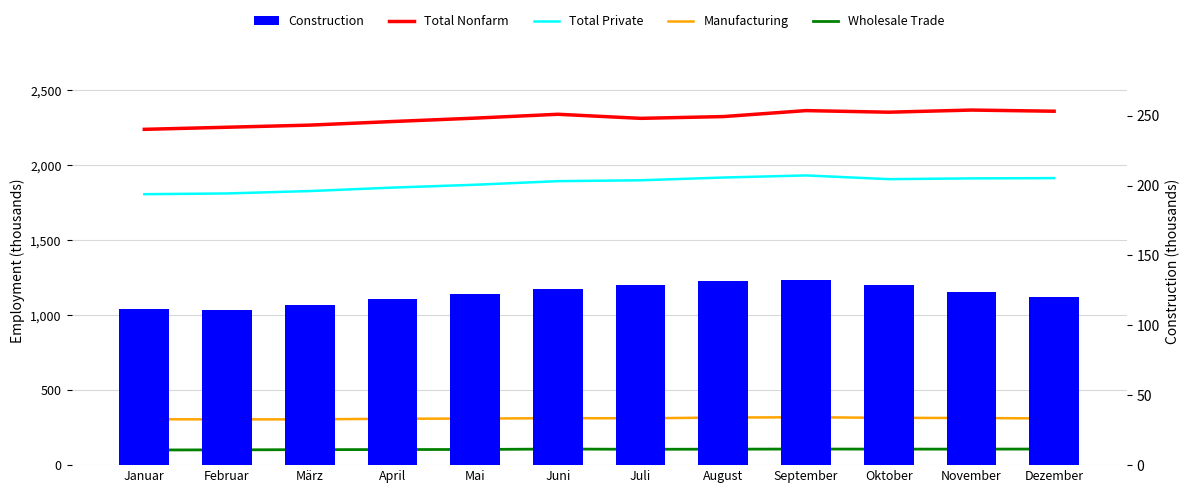

What is the label of the 7th bar from the right?

Juni